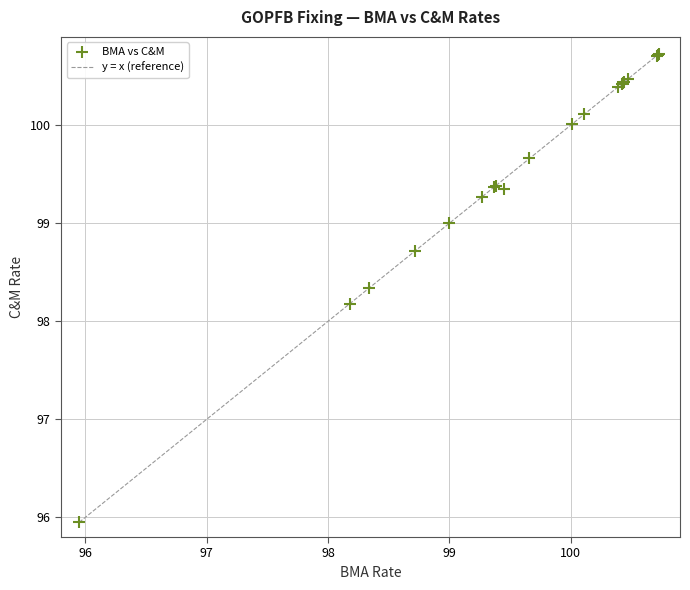

What Y value in the scatter plot is closest to 98?

98.2